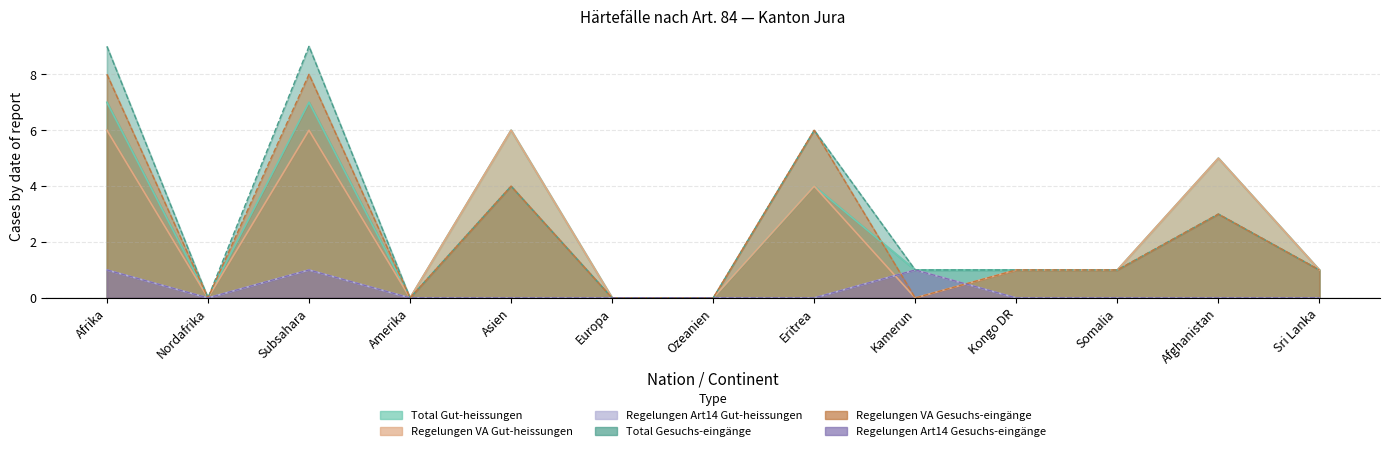

True or false: Total Gesuchs-eingänge and Regelungen VA Gut-heissungen intersect in this chart.

False